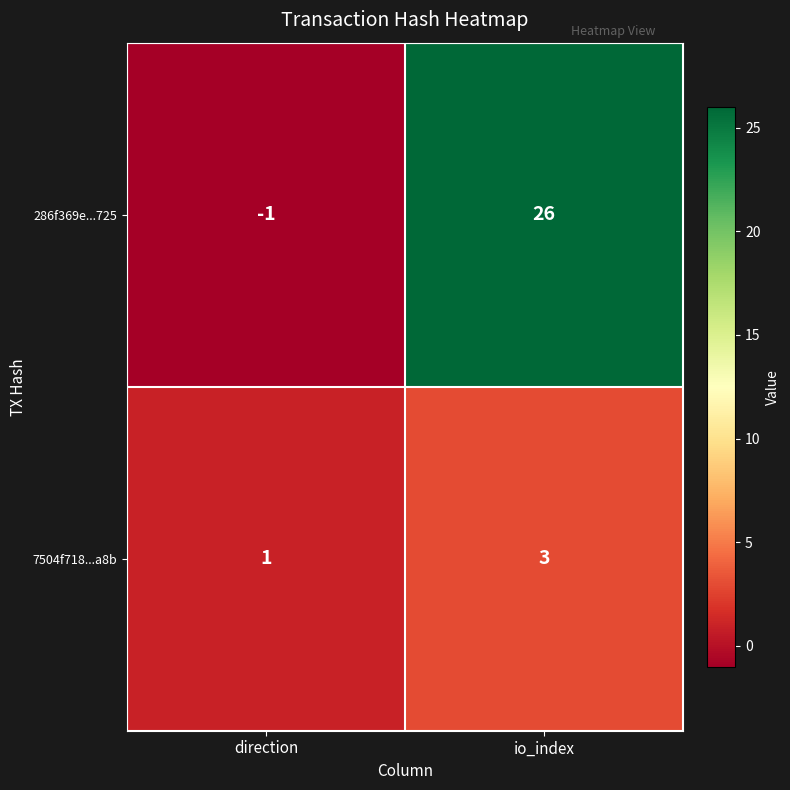

True or false: 286f369e...725 has a value of -1 at direction.

True